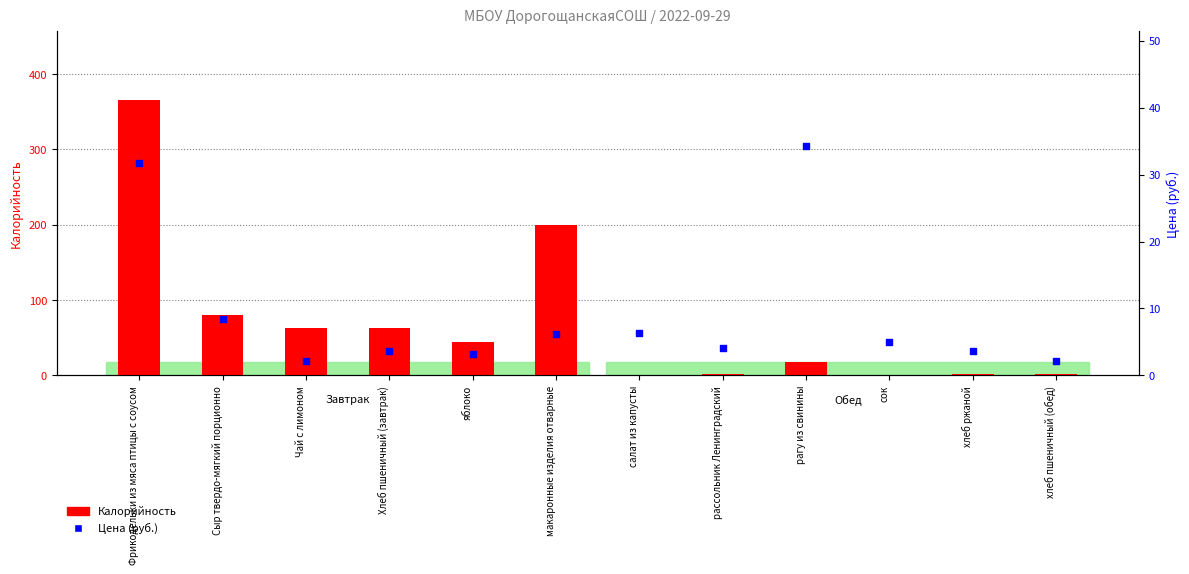

At how many categories does at least one series exceed 343?

1